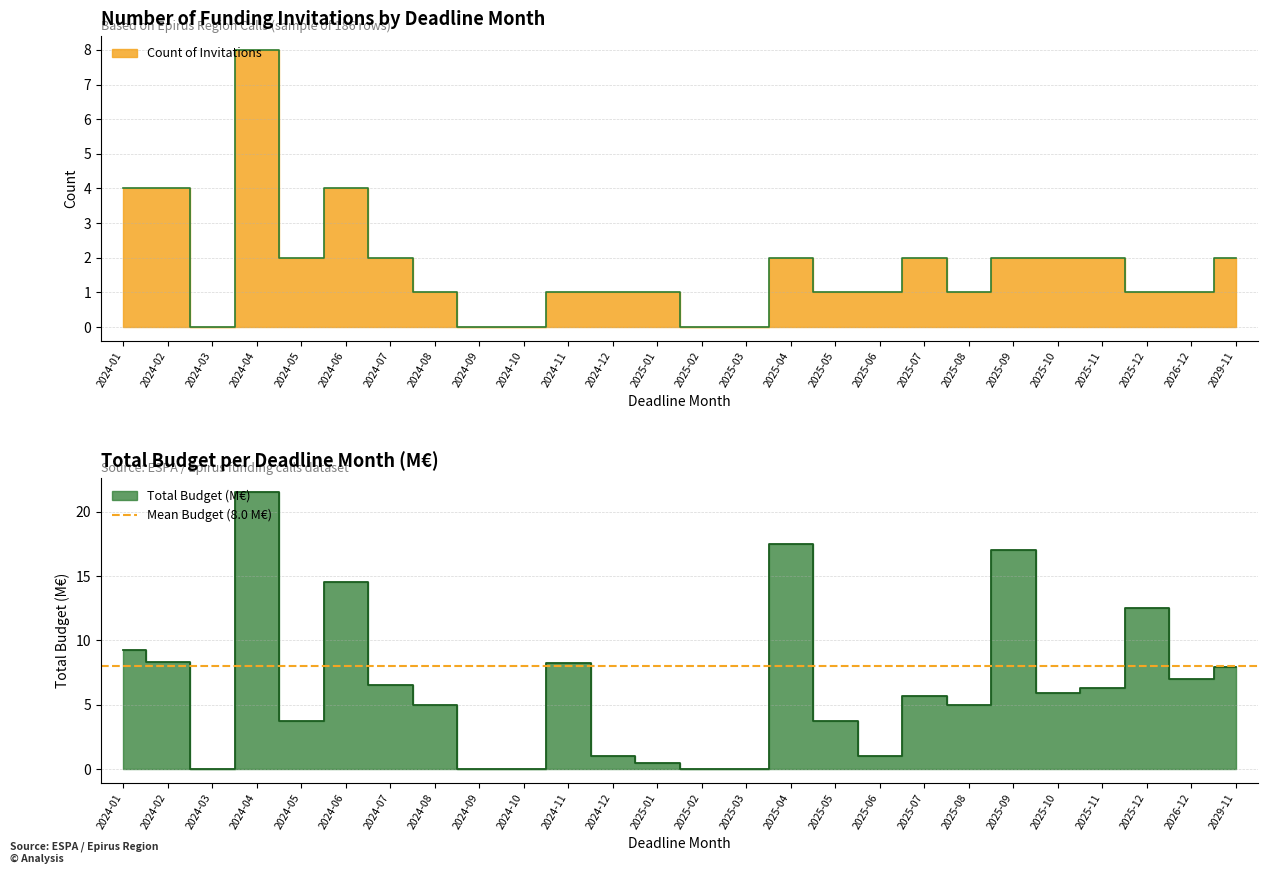

Which has a higher value, 2024-12 or 2025-04?

2025-04